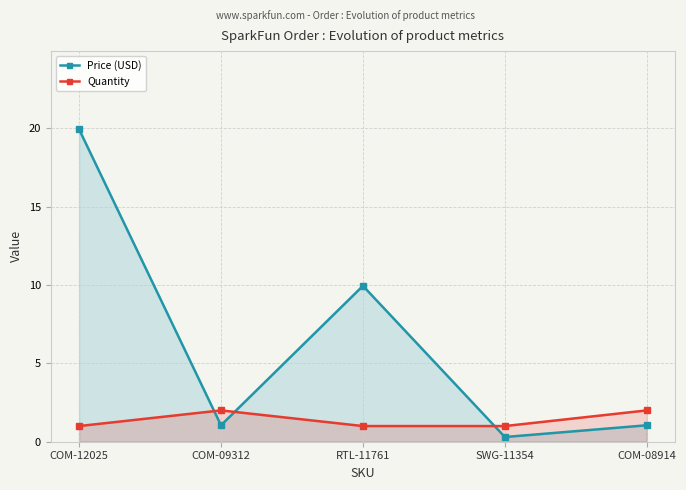

Between COM-08914 and COM-09312, which is larger?

COM-08914